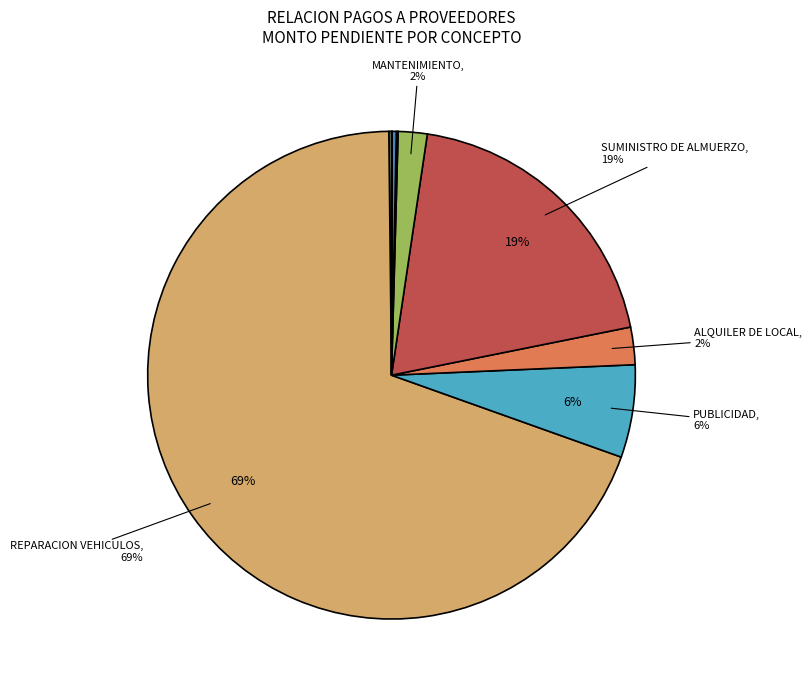

Is there a majority slice in this chart?

Yes